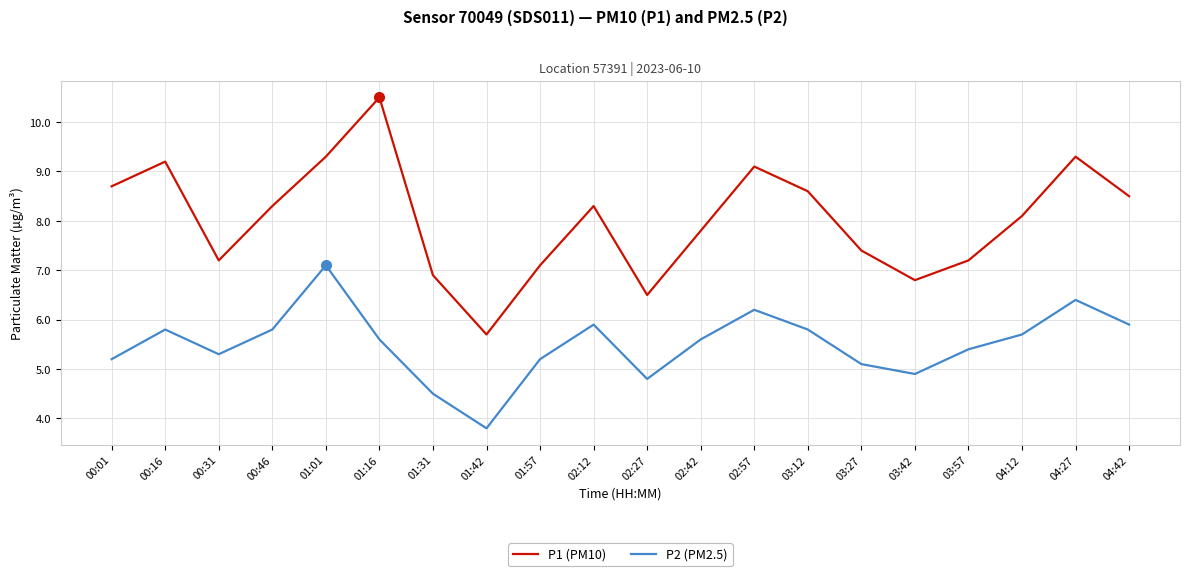

What position from the left is 04:12?

18